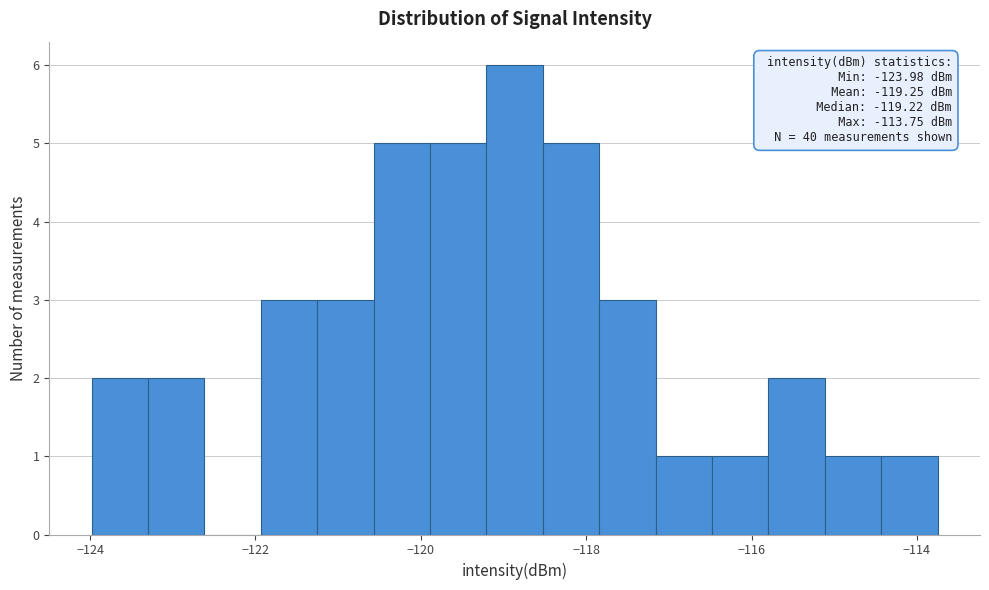

Around what value on the x-axis is the tallest bar? Give the approximate position of its centre, as read against the axis.

-118.8